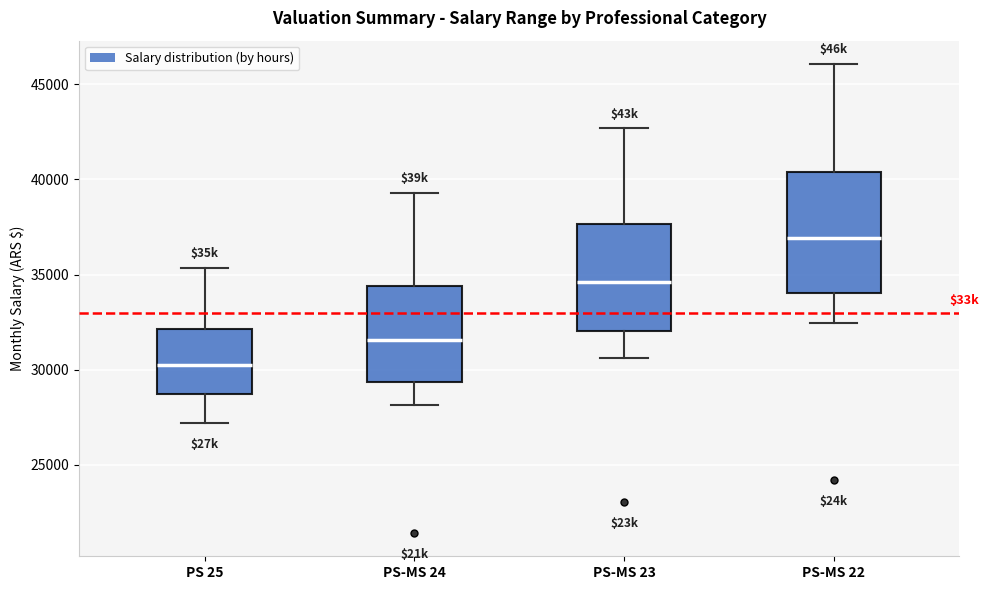

Which box is the tallest, from its lower edge to its upper edge?

PS-MS 22